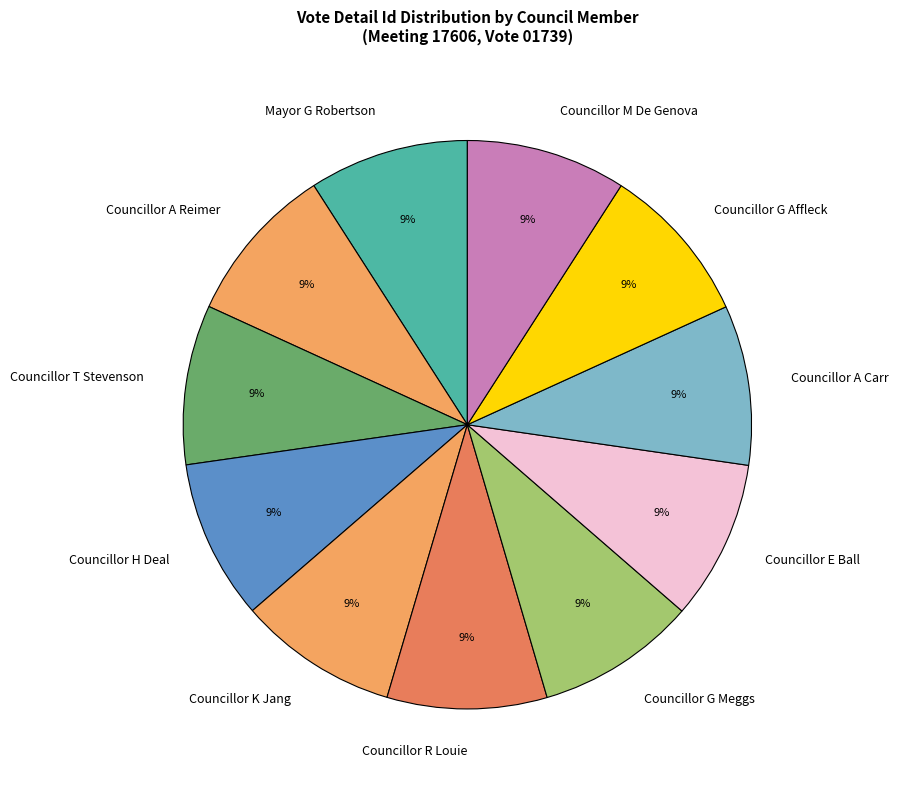

Does any single category account for the majority?

No